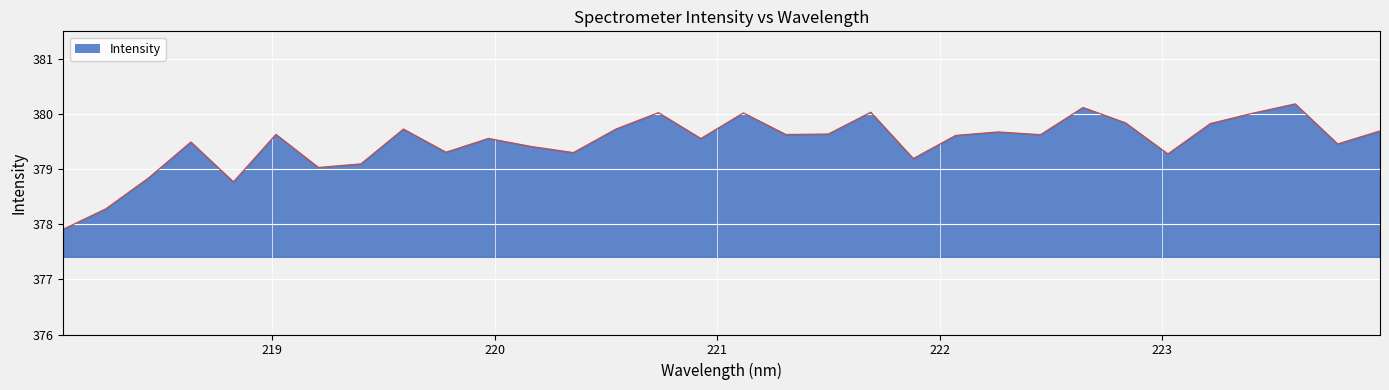

What is the difference between the maximum and minimum values?

2.3